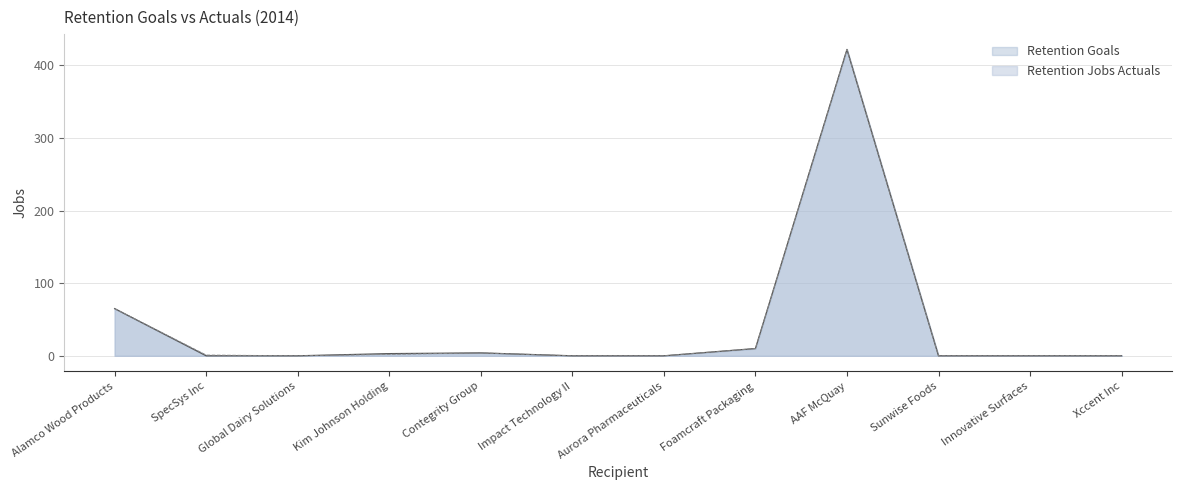

True or false: Retention Goals and Retention Jobs Actuals cross at least once.

False